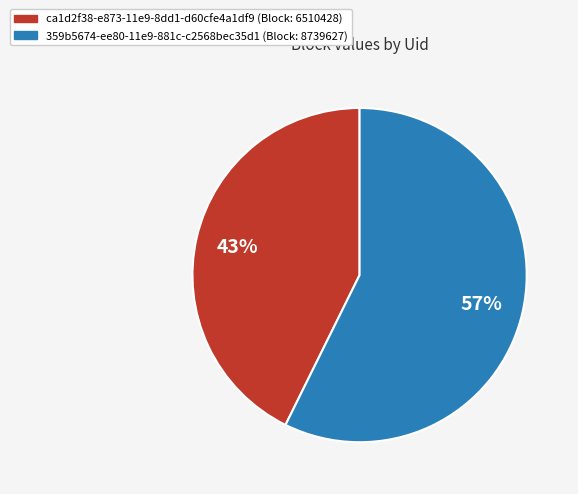

Between 359b5674-ee80-11e9-881c-c2568bec35d1 and ca1d2f38-e873-11e9-8dd1-d60cfe4a1df9, which is larger?

359b5674-ee80-11e9-881c-c2568bec35d1